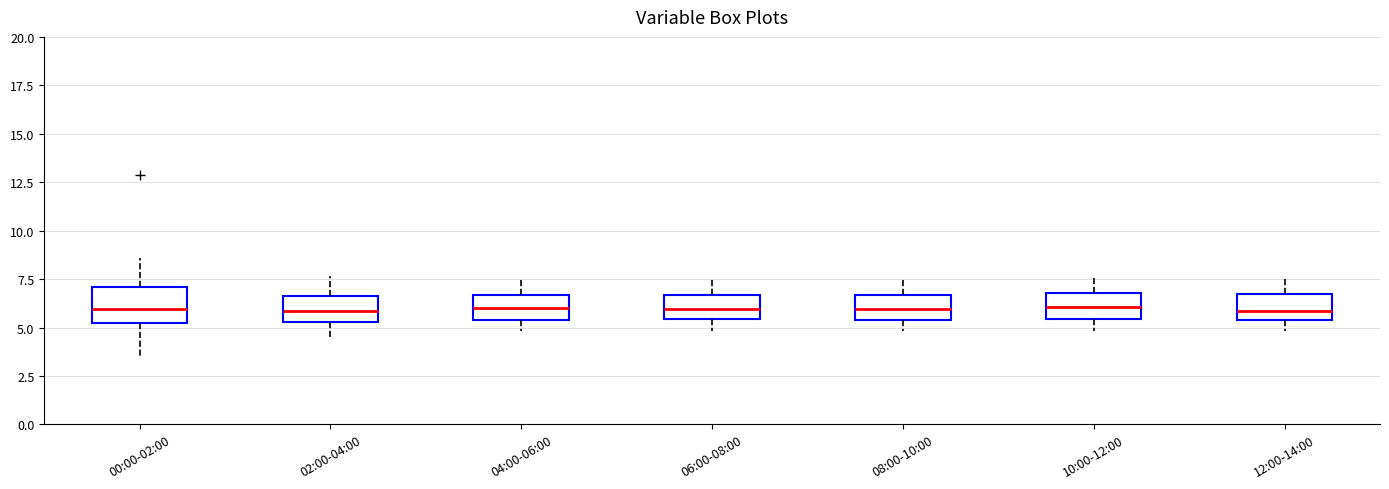

Which box is the tallest, from its lower edge to its upper edge?

00:00-02:00